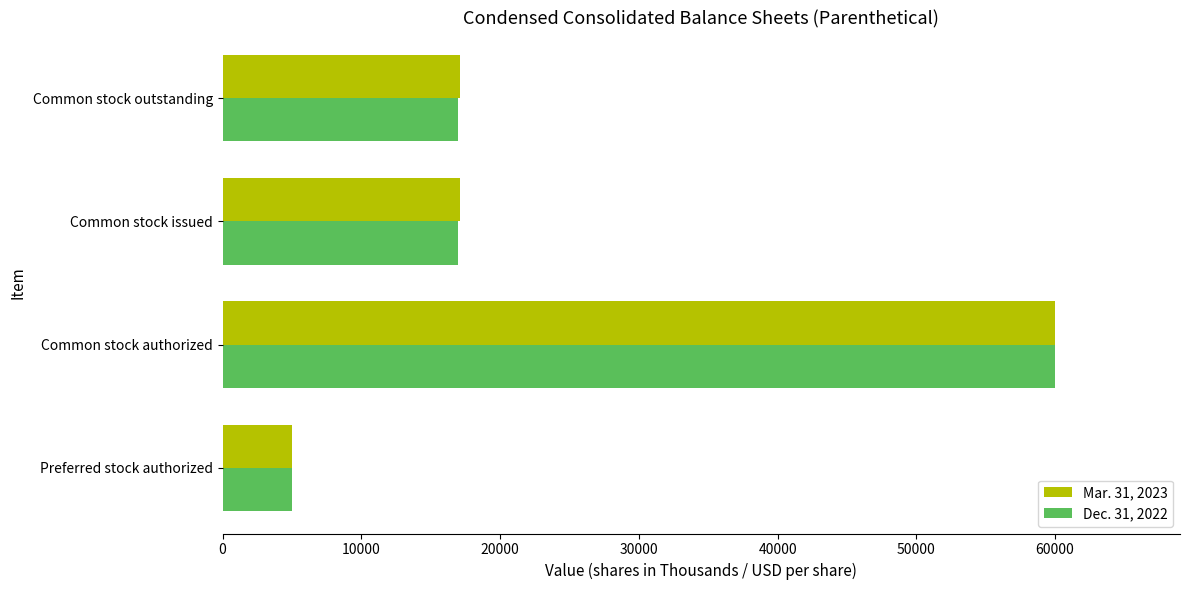

At which category is the sum across all series the highest?

Common stock authorized